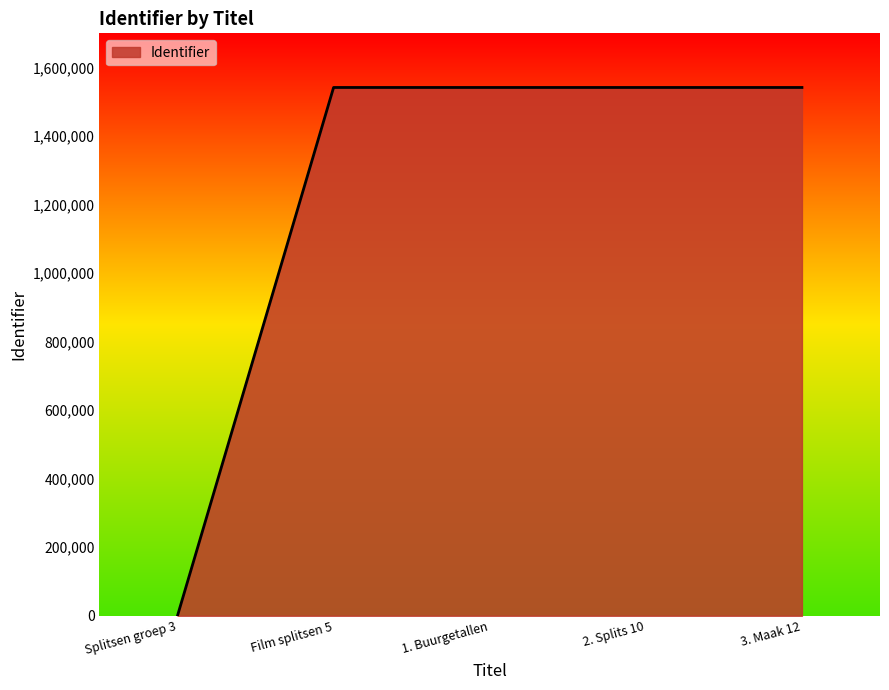

What is the difference between the maximum and minimum values?

1541966